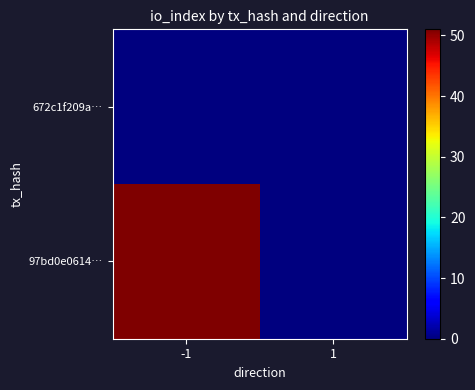

Which series changed the most between -1 and 1?

97bd0e0614…